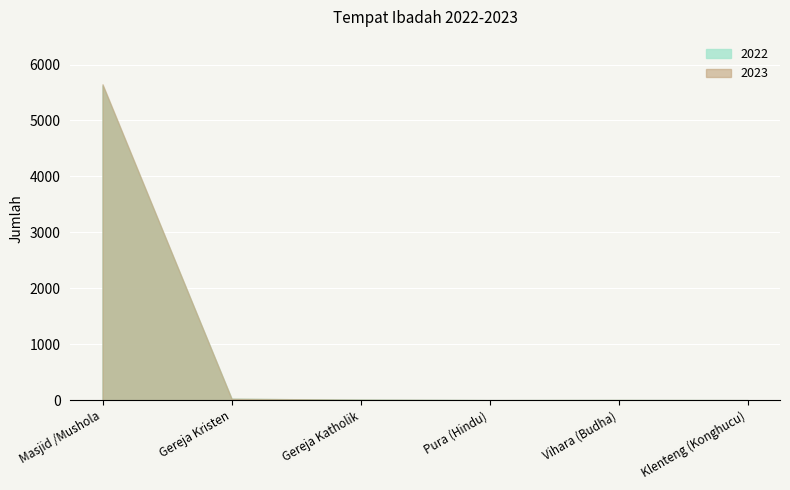

Which has a higher value, Gereja Kristen or Klenteng (Konghucu)?

Gereja Kristen